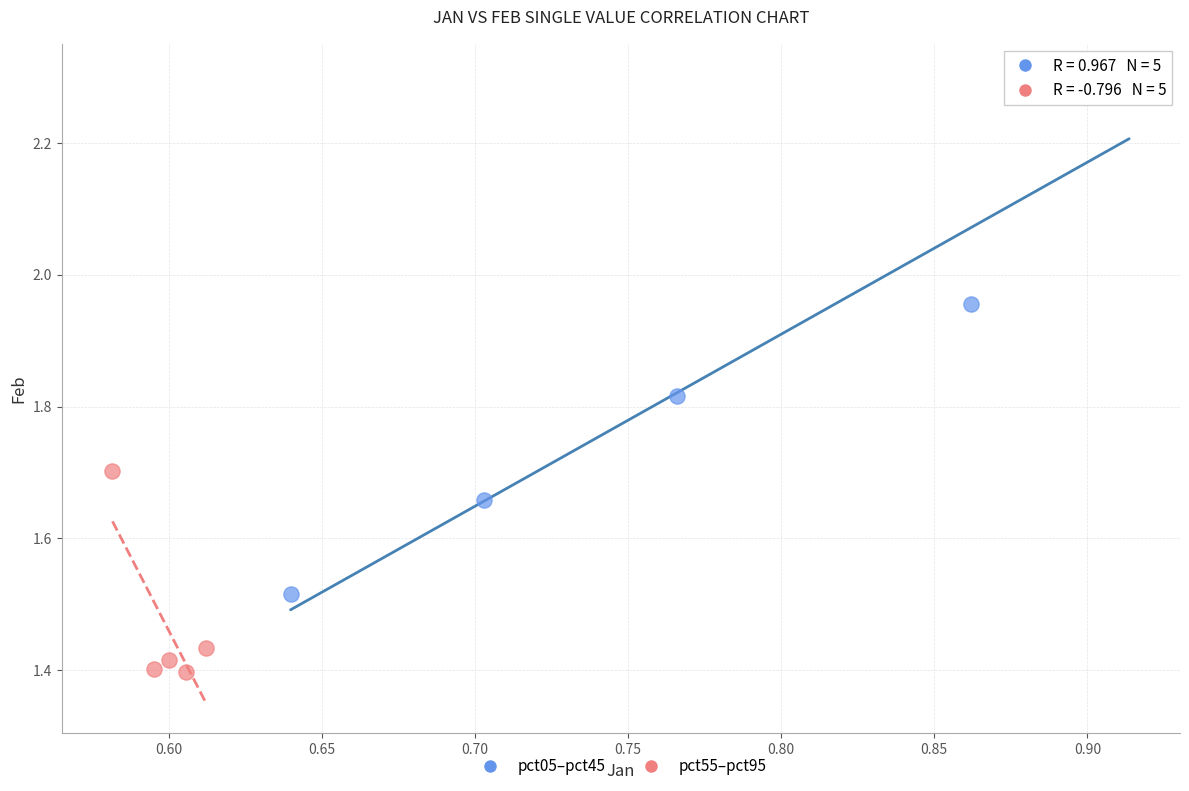

Which series has the largest Y range (max minus min)?

pct05–pct45